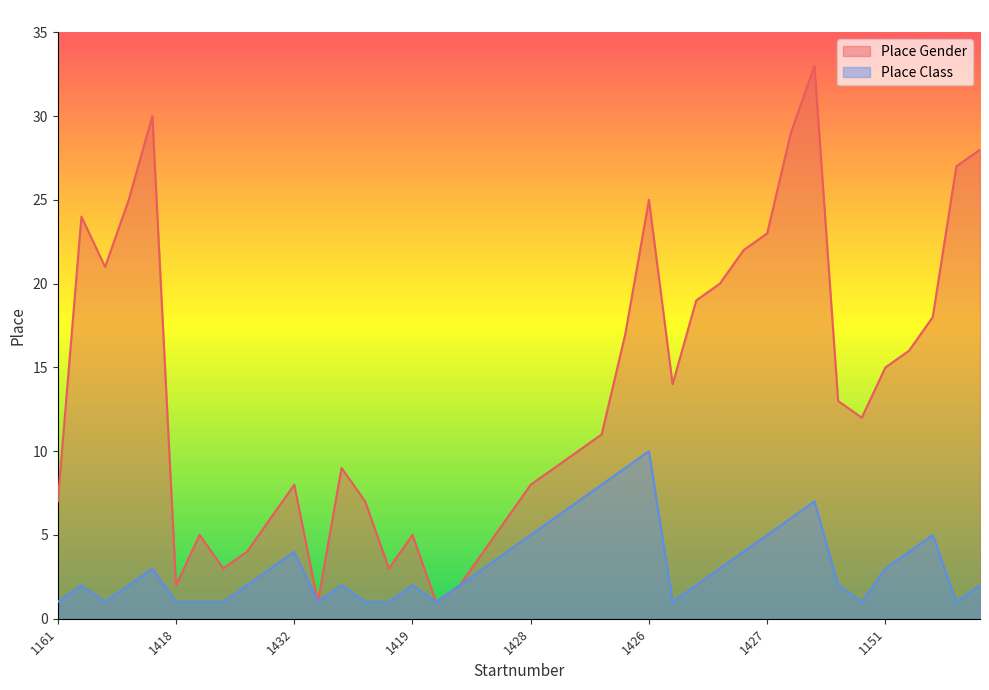

What is the sum of all Place Gender values?

542